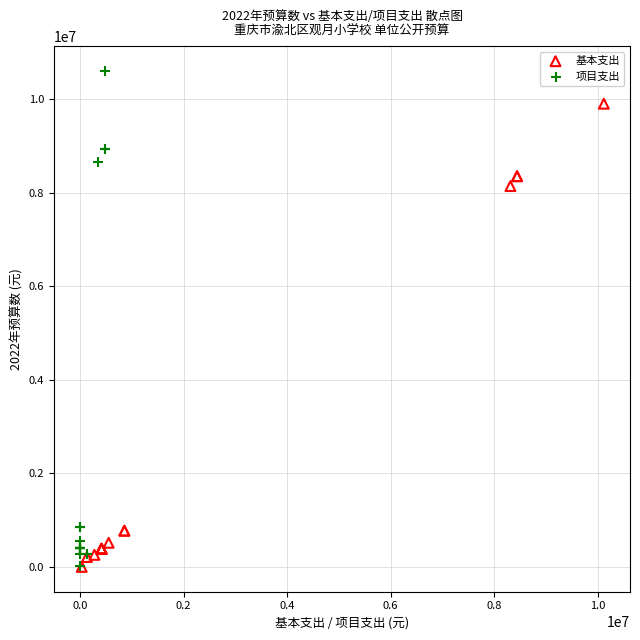

Which series has the largest Y range (max minus min)?

项目支出